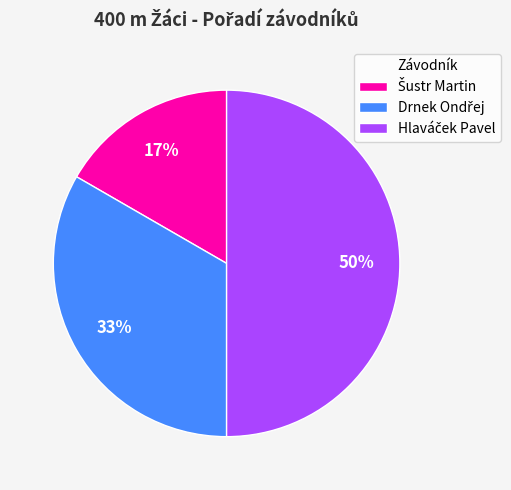

To the nearest percent, what is the average slice percentage?

33%